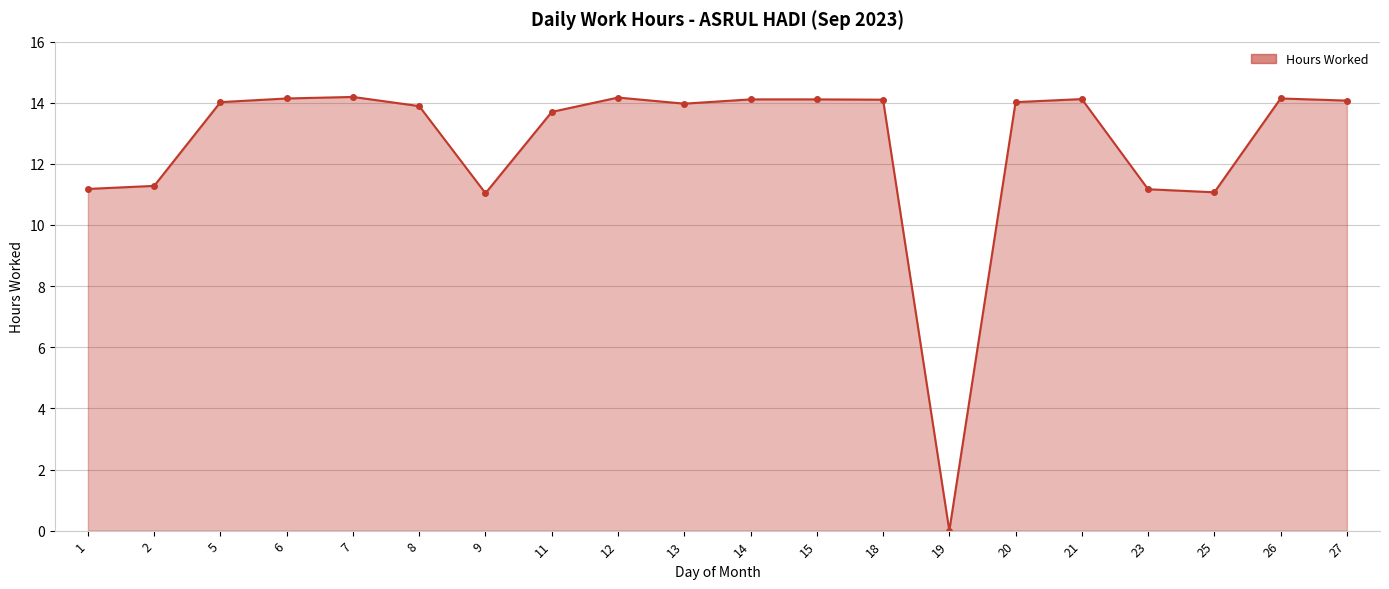

How many lines are shown in the chart?

1